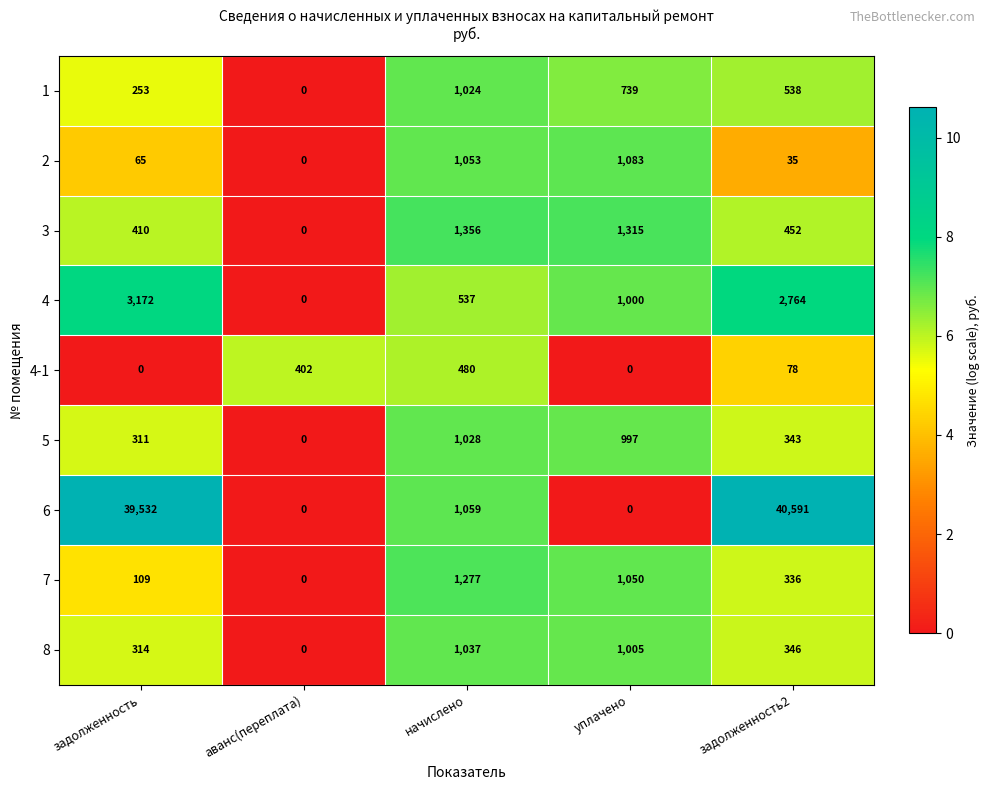

Which category has the highest value across all series?

задолженность2